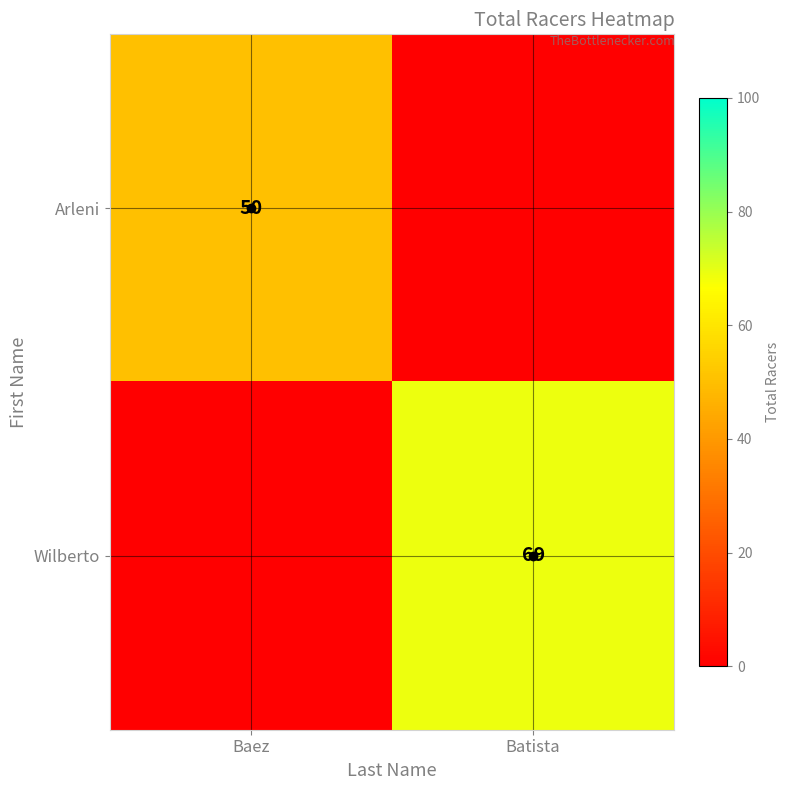

At how many categories does at least one series exceed 64?

1